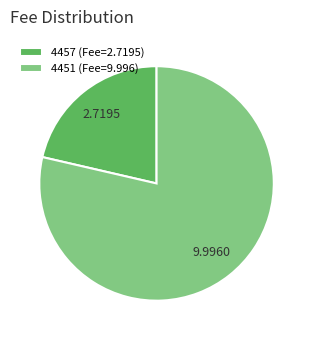

Which has a higher value, 4457 (Fee=2.7195) or 4451 (Fee=9.996)?

4451 (Fee=9.996)